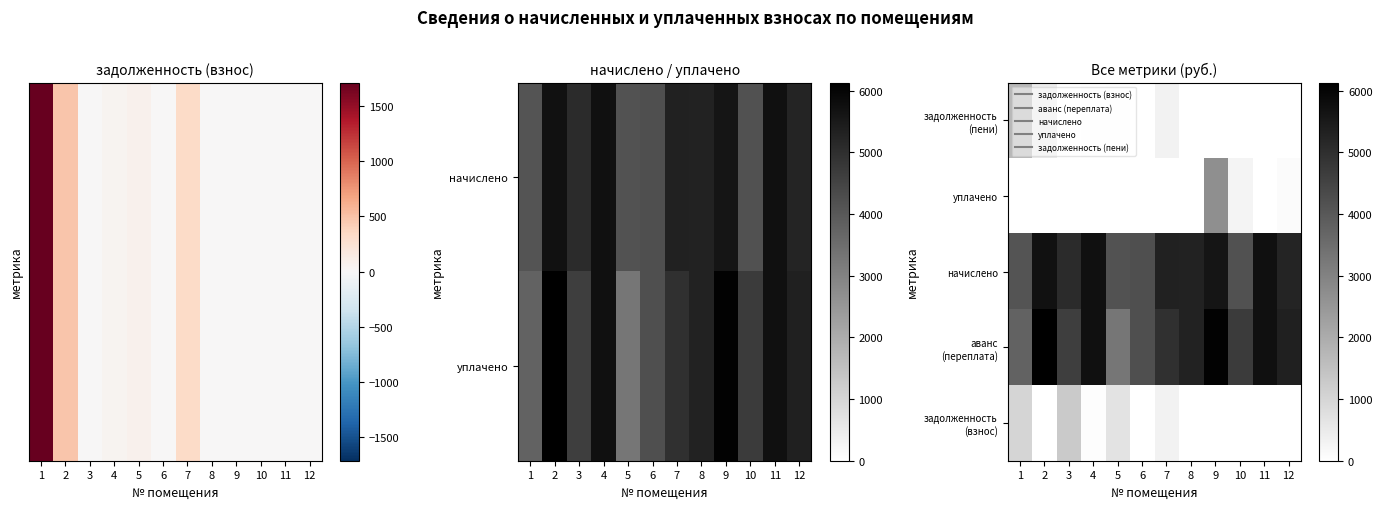

How many values in the задолженность (пени) series exceed 0?

5